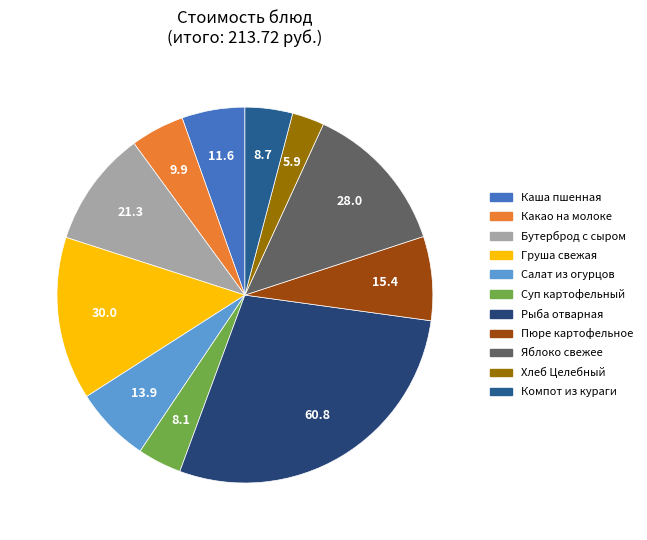

Does any single category account for the majority?

No